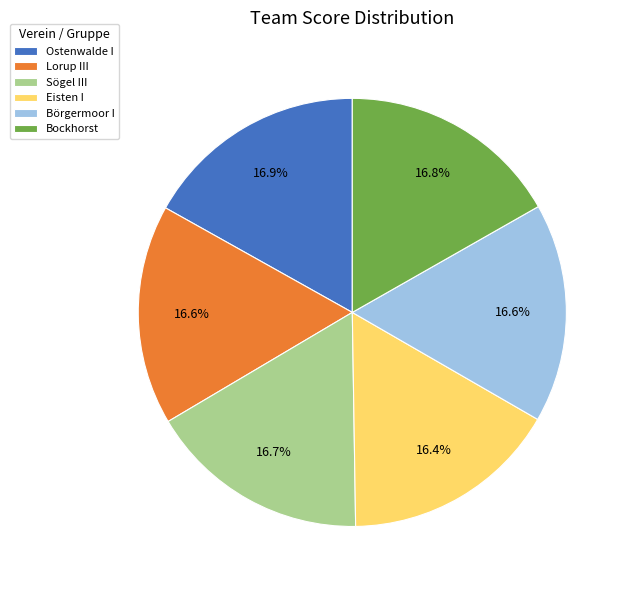

Is the sum of Sögel III and Eisten I greater than half?

No